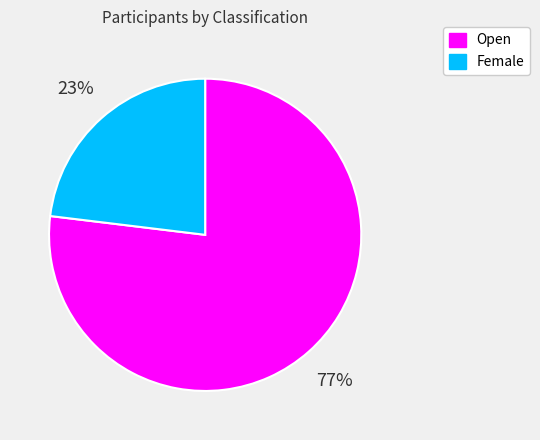

How many segments does this pie chart have?

2